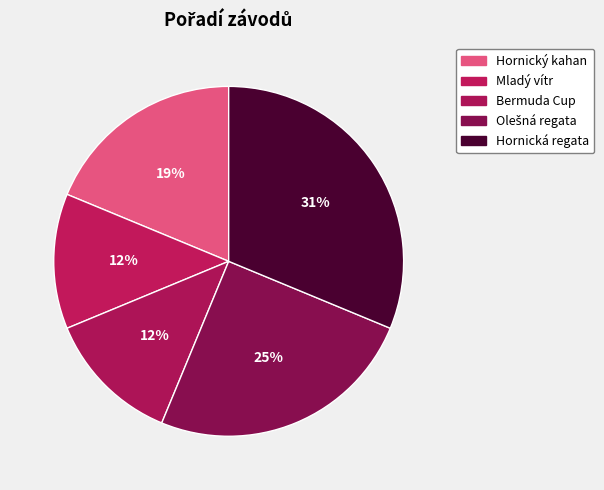

Rank the categories by value from lowest to highest.

Mladý vítr (112406), Bermuda Cup (112409), Hornický kahan (112404), Olešná regata (112411), Hornická regata (112412)